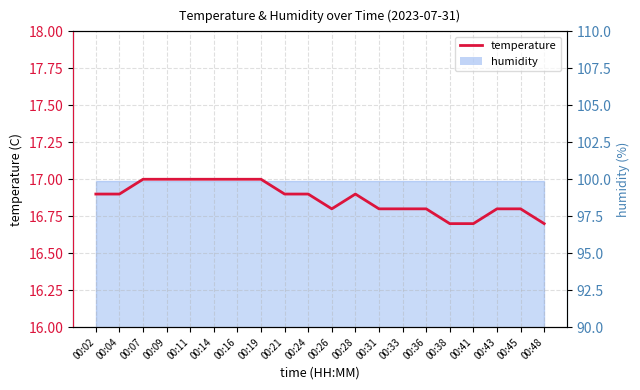

True or false: the data shows 17.0 at 00:14.

True